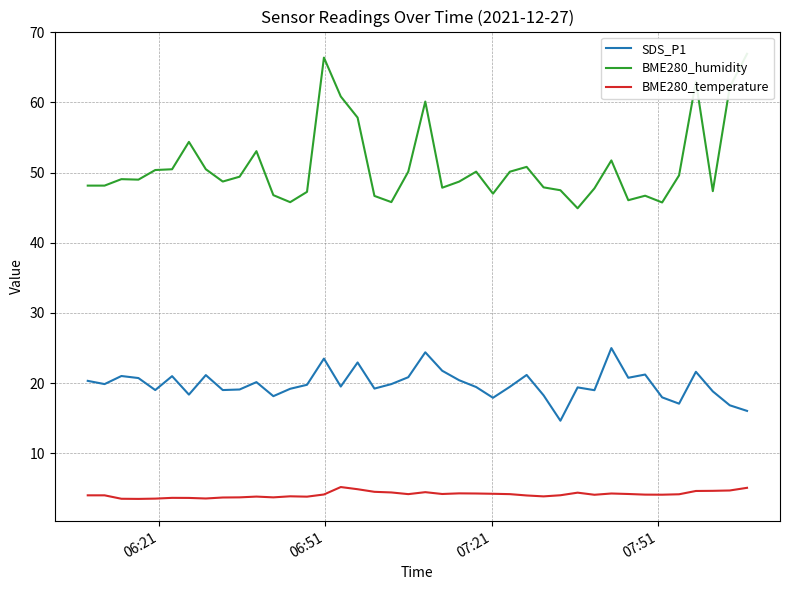

True or false: BME280_humidity and SDS_P1 intersect in this chart.

False